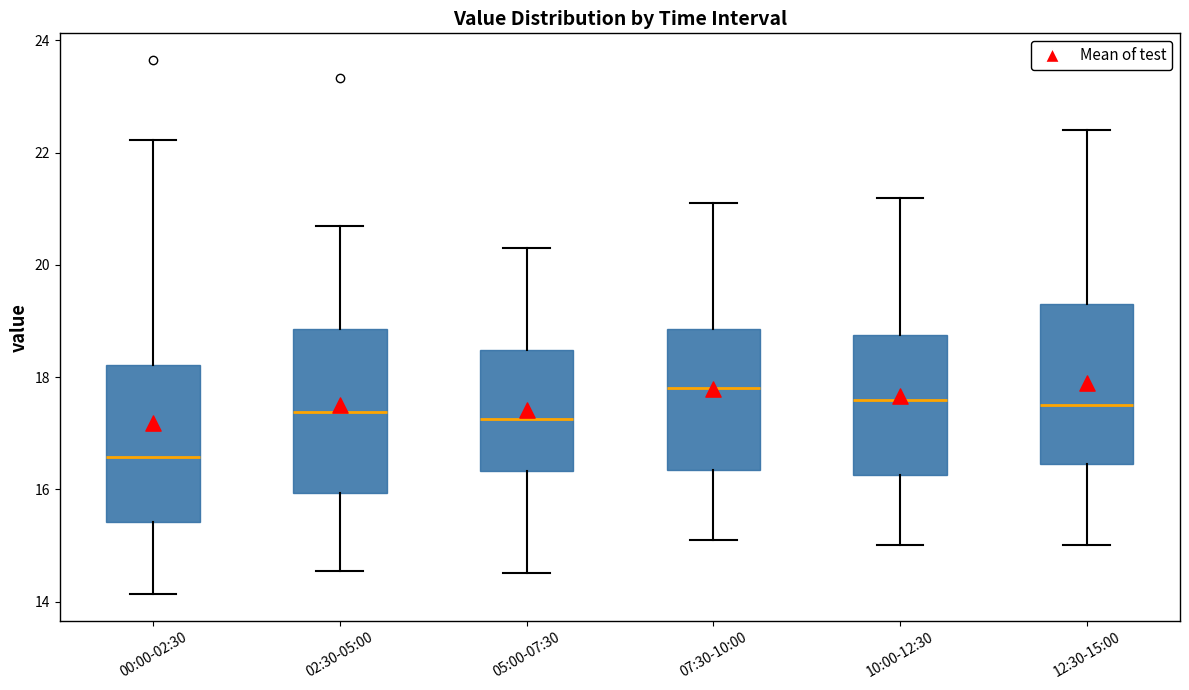

Reading left to right, read every box against the y-axis: the position of its median line, the range the box covers, and the ends of its whiskers. The values are not printed on the chart, so give them approximately, as read against the axis.

00:00-02:30: median 16.6, box 15.4 to 18.2, whiskers 14.2 to 22.2
02:30-05:00: median 17.4, box 16.0 to 18.8, whiskers 14.6 to 20.8
05:00-07:30: median 17.2, box 16.4 to 18.4, whiskers 14.6 to 20.4
07:30-10:00: median 17.8, box 16.4 to 18.8, whiskers 15.2 to 21.2
10:00-12:30: median 17.6, box 16.2 to 18.8, whiskers 15.0 to 21.2
12:30-15:00: median 17.6, box 16.4 to 19.4, whiskers 15.0 to 22.4